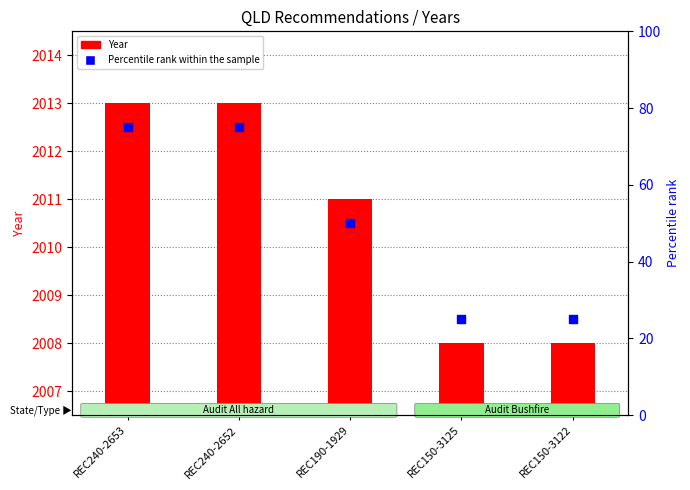

What are all the series names shown in the legend?

Year, Percentile rank within the sample